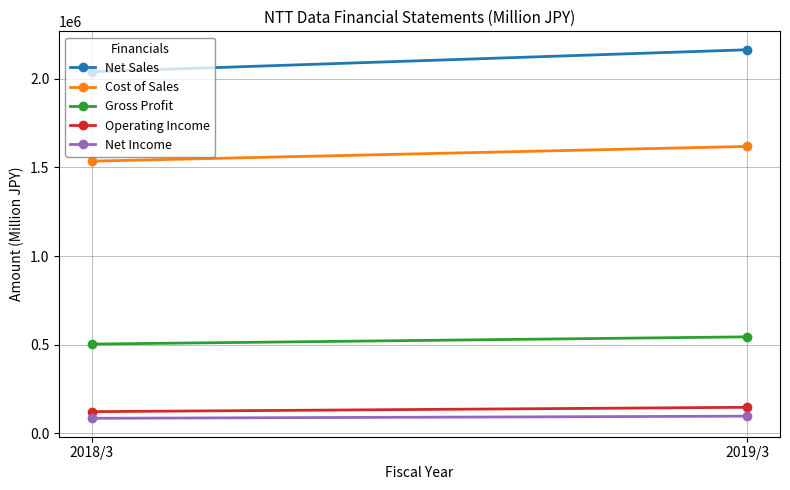

At how many categories does at least one series exceed 1304773?

2